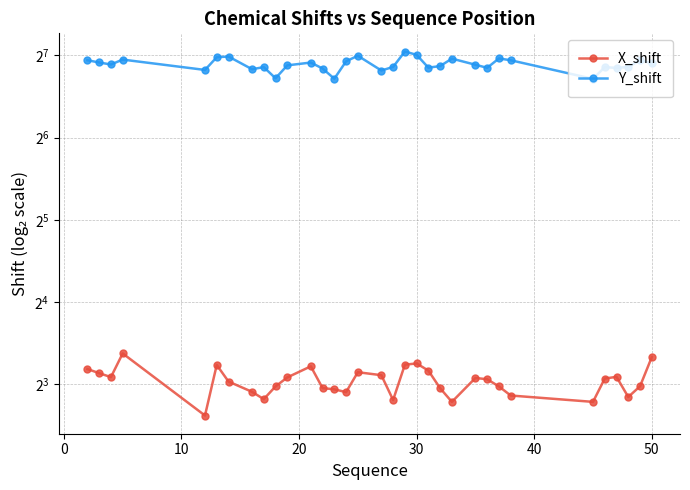

True or false: Y_shift and X_shift intersect in this chart.

False